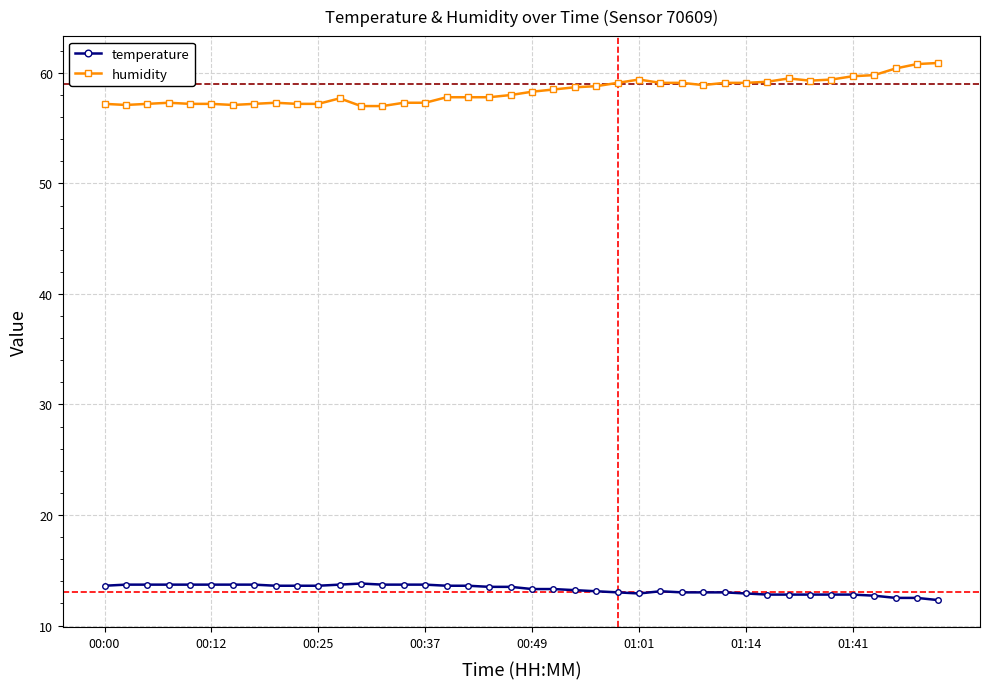

How many lines are shown in the chart?

2